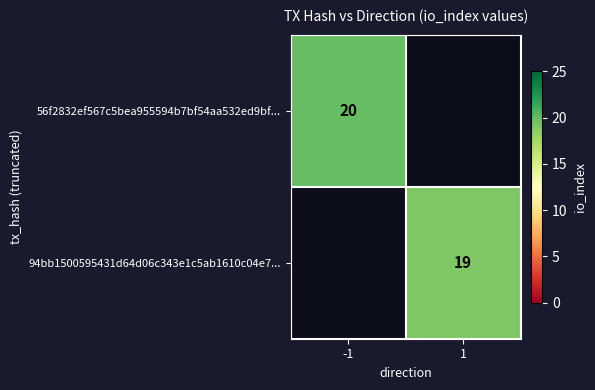

The value of 56f2832ef567c5bea955594b7bf54aa532ed9bf... at -1 is 20. True or false?

True